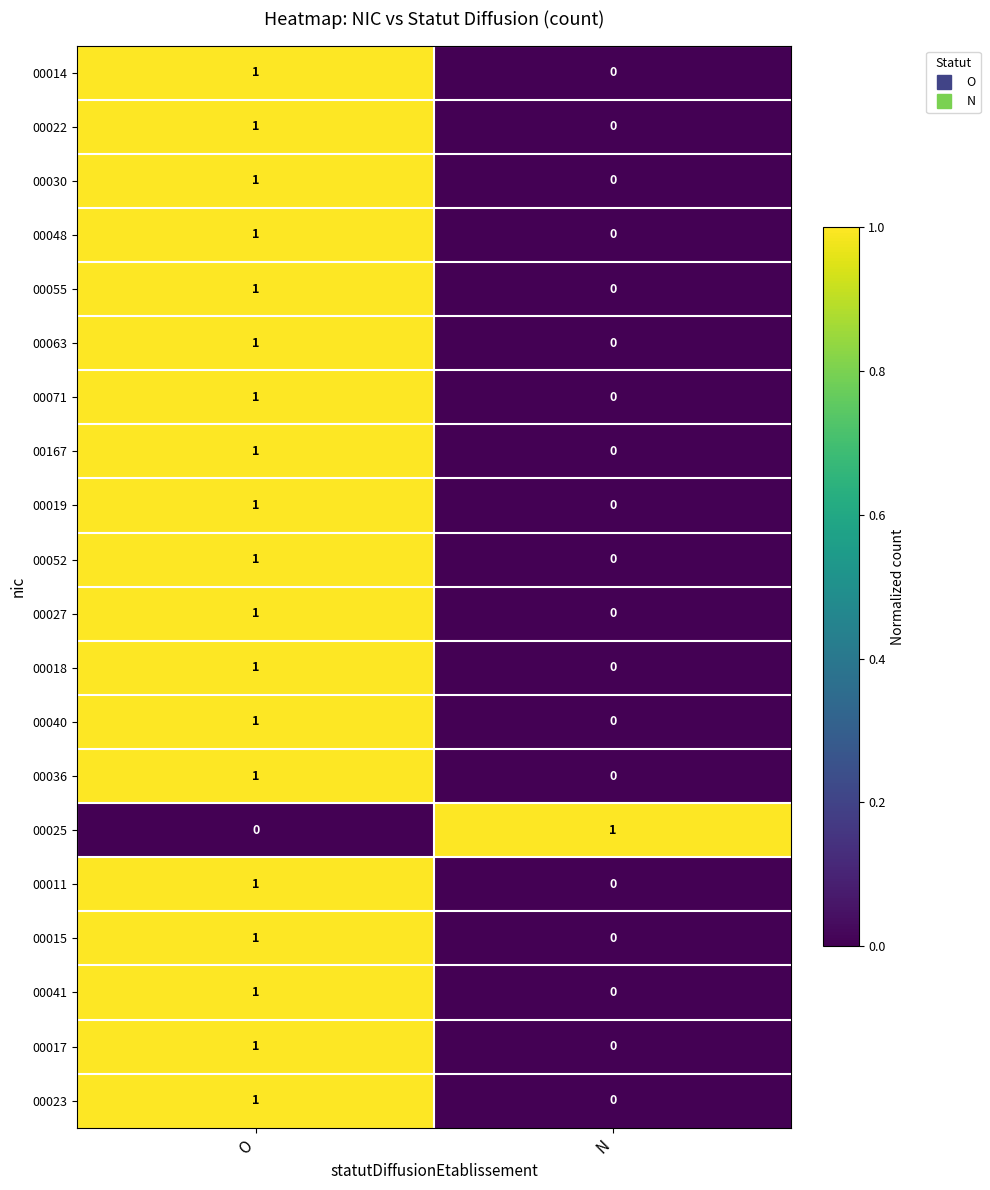

At which category is the sum across all series the highest?

O